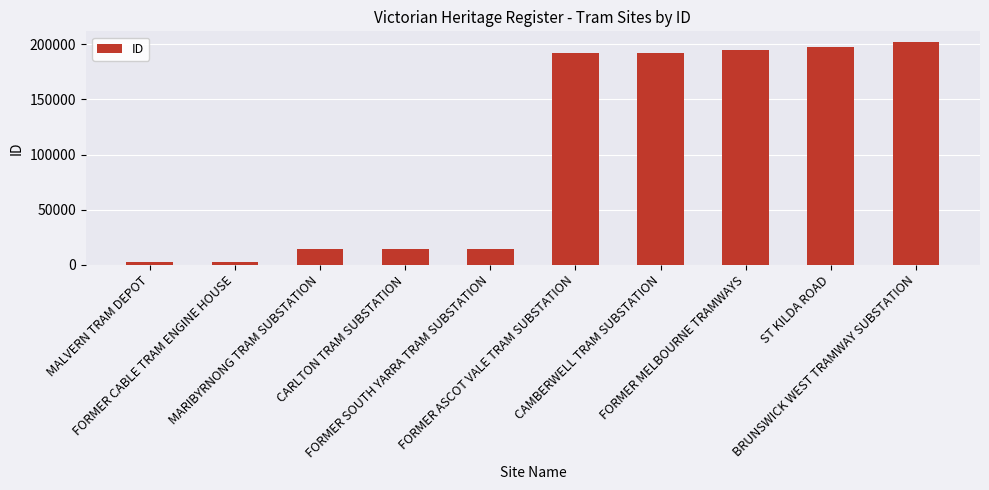

Does the chart contain stacked bars?

No